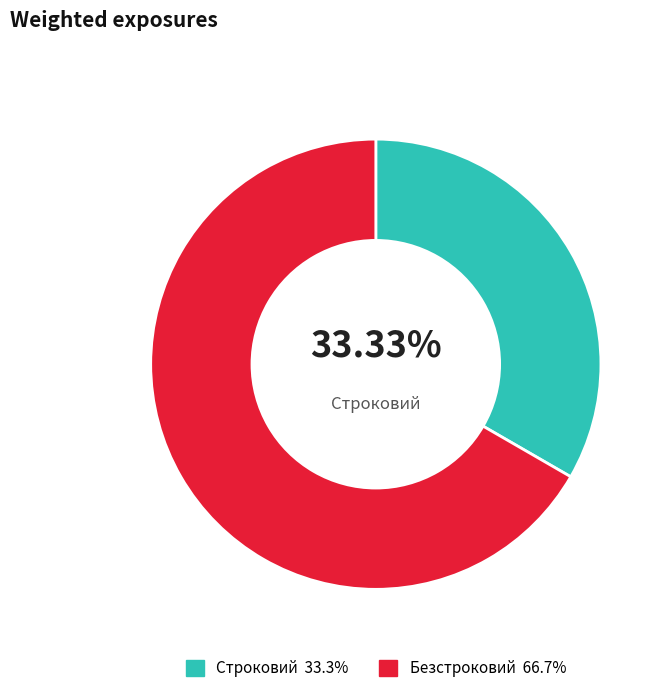

Does any single category account for the majority?

Yes